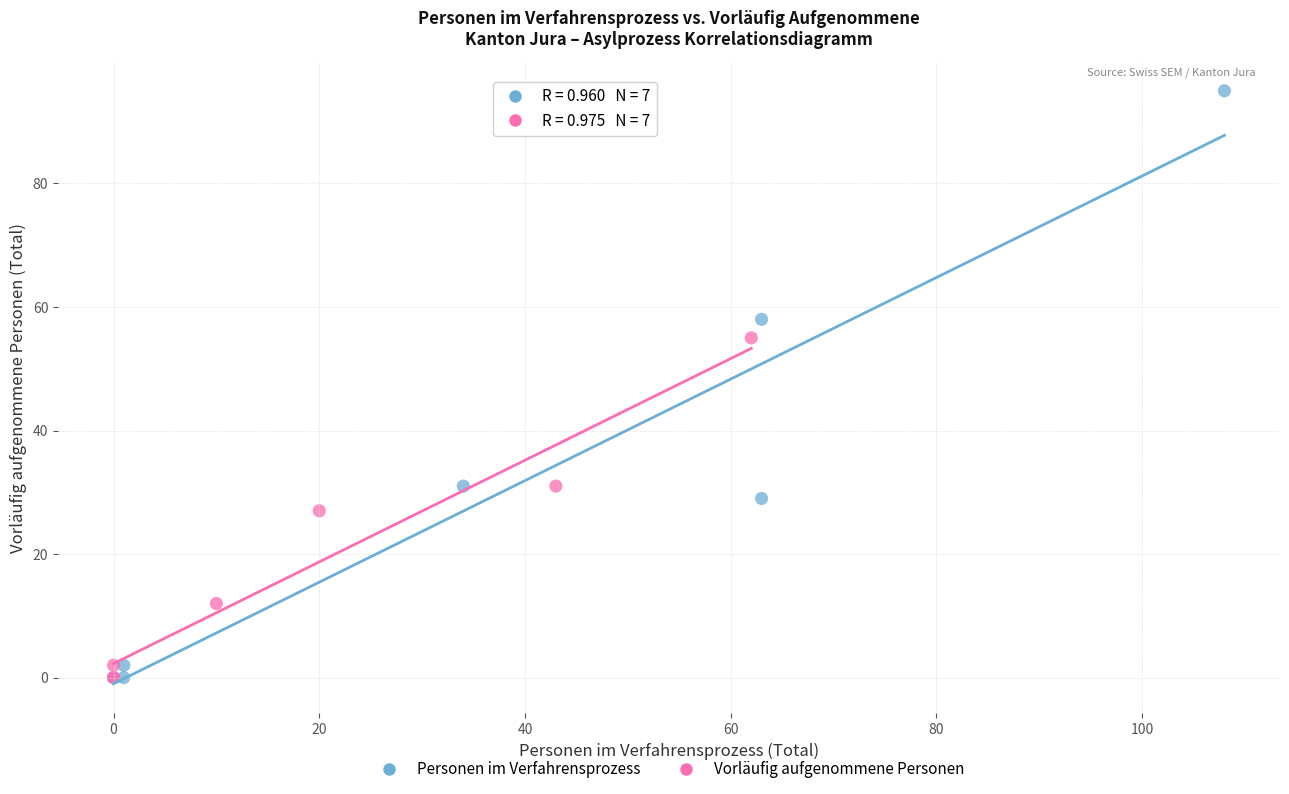

Which series contains the highest Y value?

Personen im Verfahrensprozess